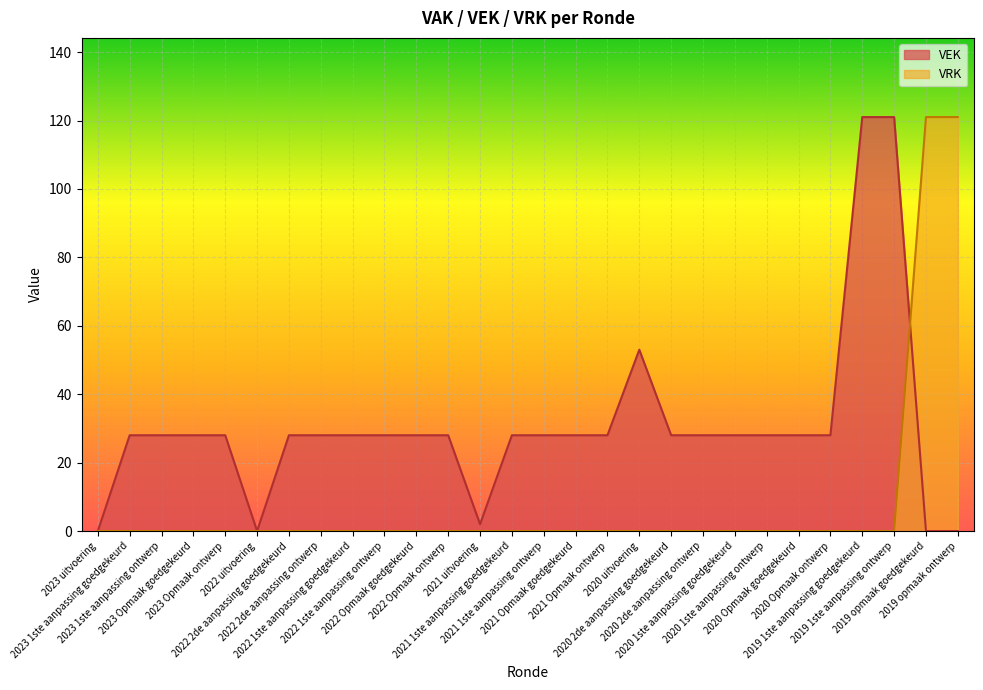

What is the greatest value displayed?

121